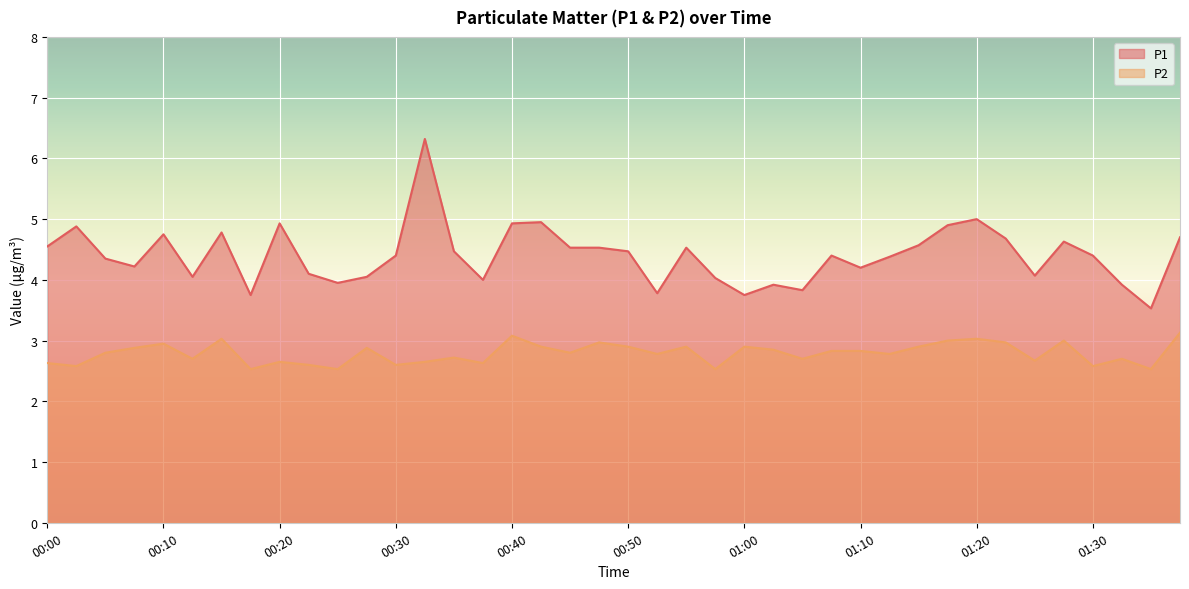

Reading left to right, extract all data points from this chart.

P1: 00:00=4.5	00:03=4.9	00:05=4.3	00:08=4.2	00:10=4.8	00:13=4.0	00:15=4.8	00:17=3.8	00:20=4.9	00:22=4.1	00:25=4.0	00:27=4.0	00:30=4.4	00:32=6.3	00:35=4.5	00:37=4.0	00:40=4.9	00:42=5.0	00:45=4.5	00:47=4.5	00:50=4.5	00:52=3.8	00:55=4.5	00:57=4.0	01:00=3.8	01:02=3.9	01:05=3.8	01:07=4.4	01:10=4.2	01:12=4.4	01:15=4.6	01:17=4.9	01:20=5.0	01:22=4.7	01:25=4.1	01:27=4.6	01:30=4.4	01:35=3.9	01:37=3.5	01:40=4.7
P2: 00:00=2.6	00:03=2.6	00:05=2.8	00:08=2.9	00:10=3.0	00:13=2.7	00:15=3.0	00:17=2.5	00:20=2.6	00:22=2.6	00:25=2.5	00:27=2.9	00:30=2.6	00:32=2.6	00:35=2.7	00:37=2.6	00:40=3.1	00:42=2.9	00:45=2.8	00:47=3.0	00:50=2.9	00:52=2.8	00:55=2.9	00:57=2.5	01:00=2.9	01:02=2.9	01:05=2.7	01:07=2.8	01:10=2.8	01:12=2.8	01:15=2.9	01:17=3.0	01:20=3.0	01:22=3.0	01:25=2.7	01:27=3.0	01:30=2.6	01:35=2.7	01:37=2.5	01:40=3.1